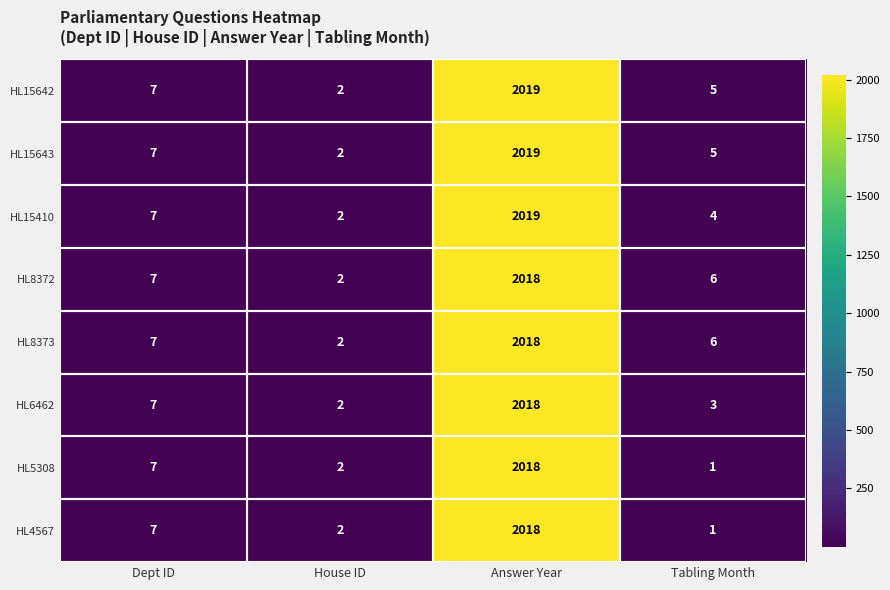

What is the sum of the HL6462 values at House ID and Dept ID?

9